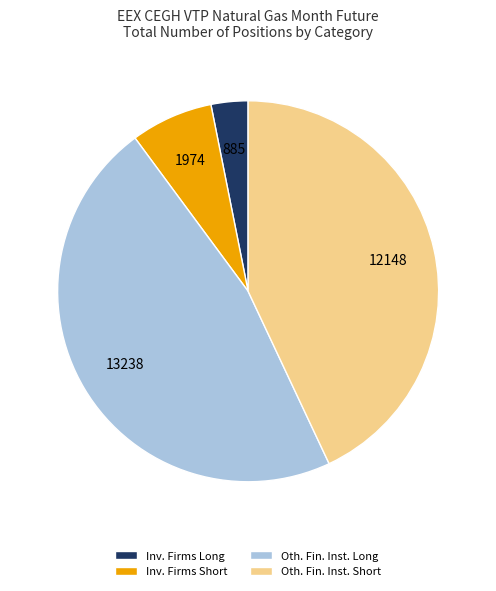

Is there a majority slice in this chart?

No